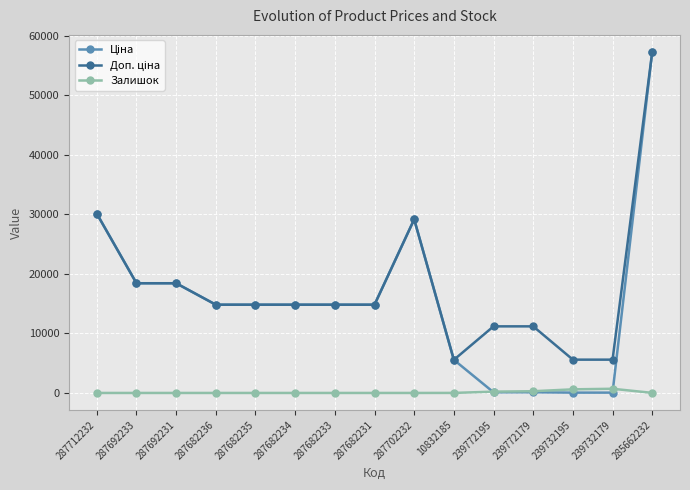

What is the spread (max minus min) of values at 287692231?

18420.9